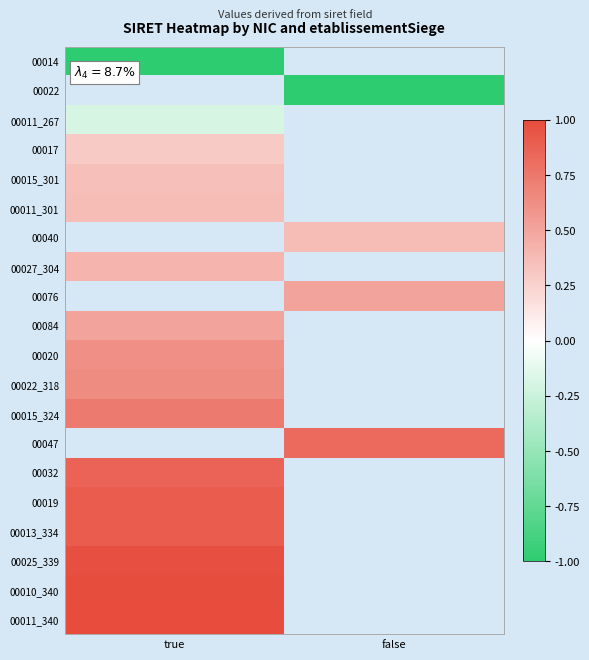

The 00015_301 series shows 0.6 at true. True or false?

False